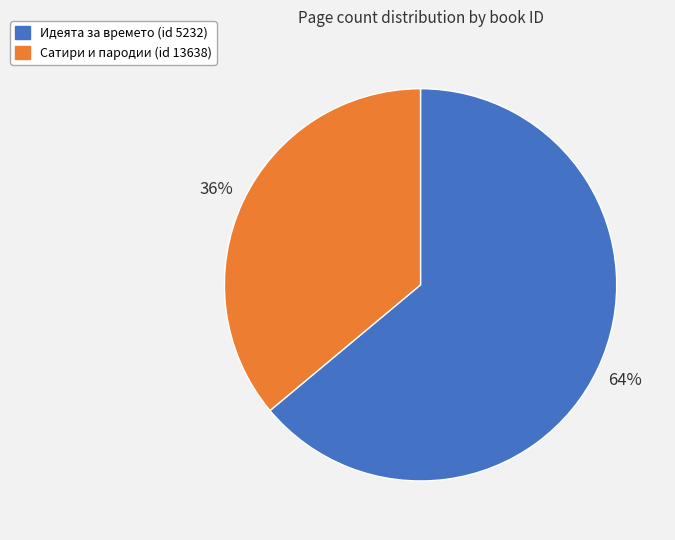

To the nearest percent, what is the average slice percentage?

50%